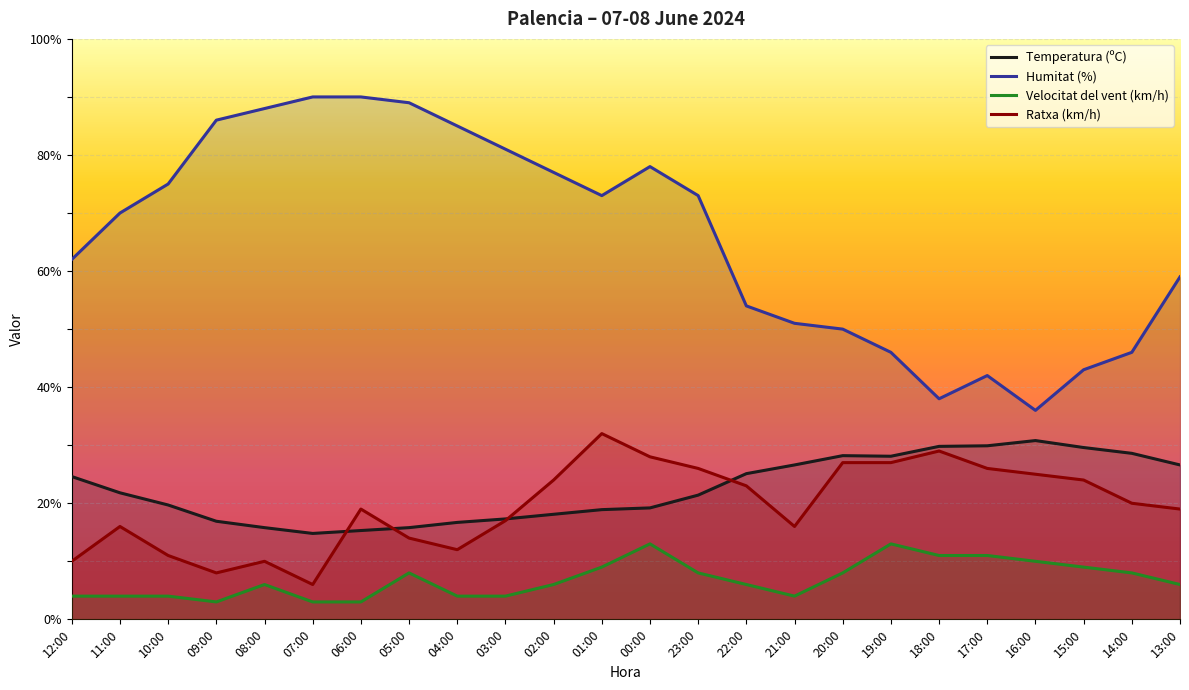

What is the minimum value shown in the chart?

3.0